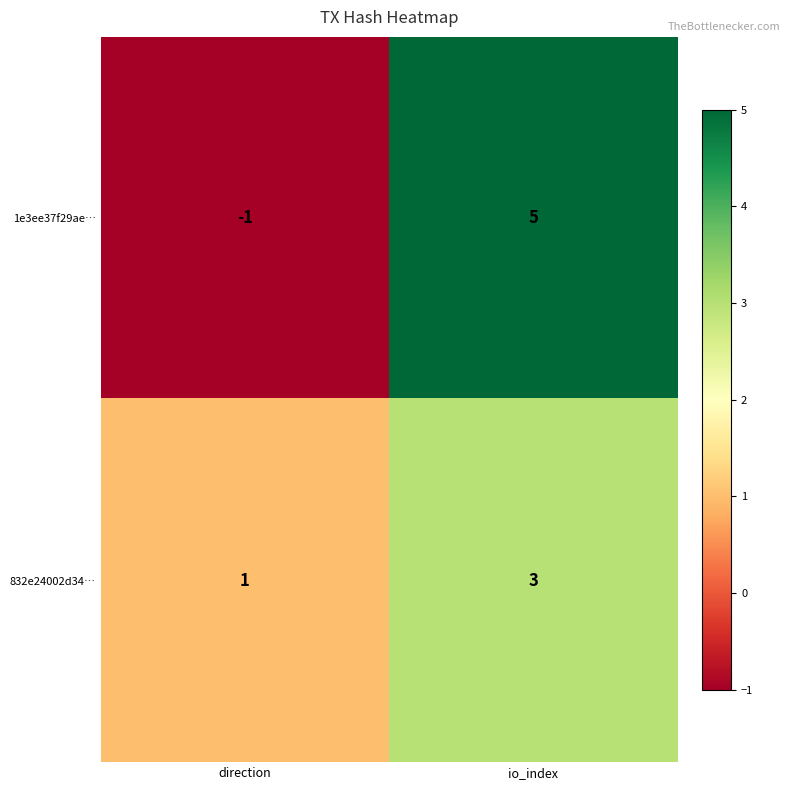

Is the value of 1e3ee37f29ae… at direction greater than the value of 832e24002d34… at direction?

No